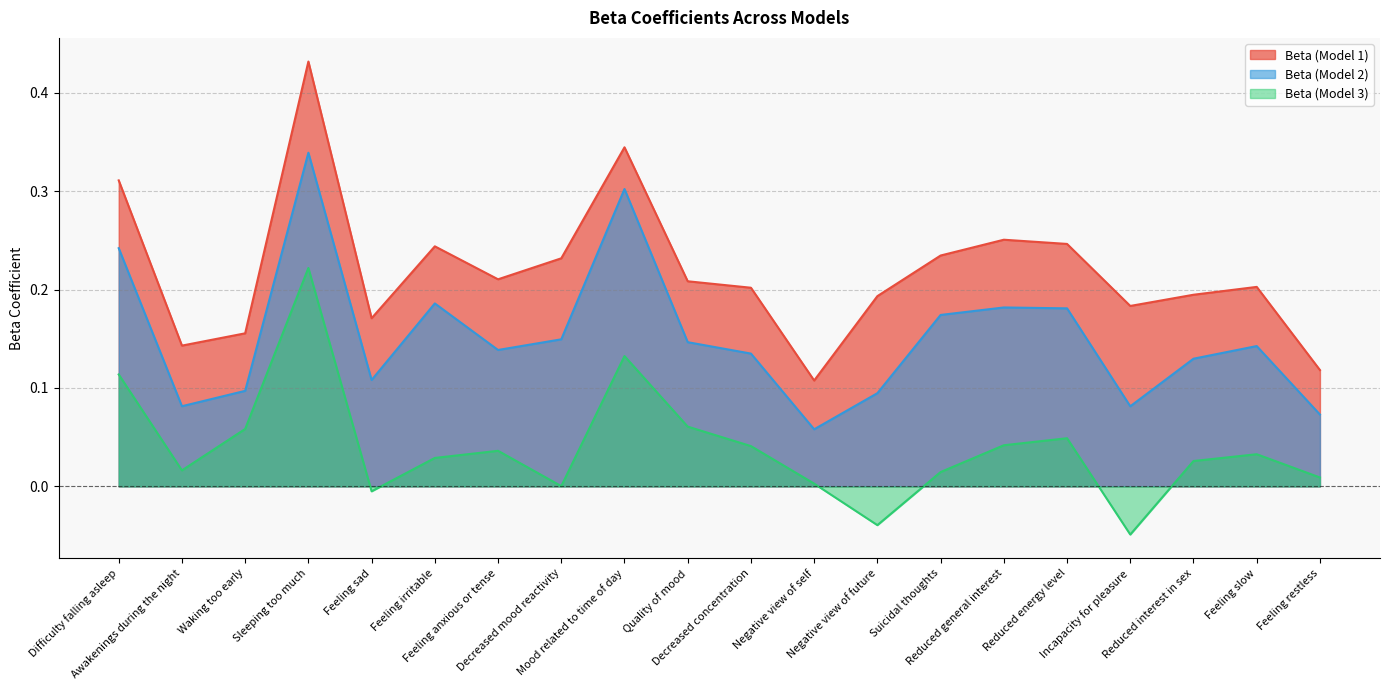

At how many categories does at least one series exceed 0?

20